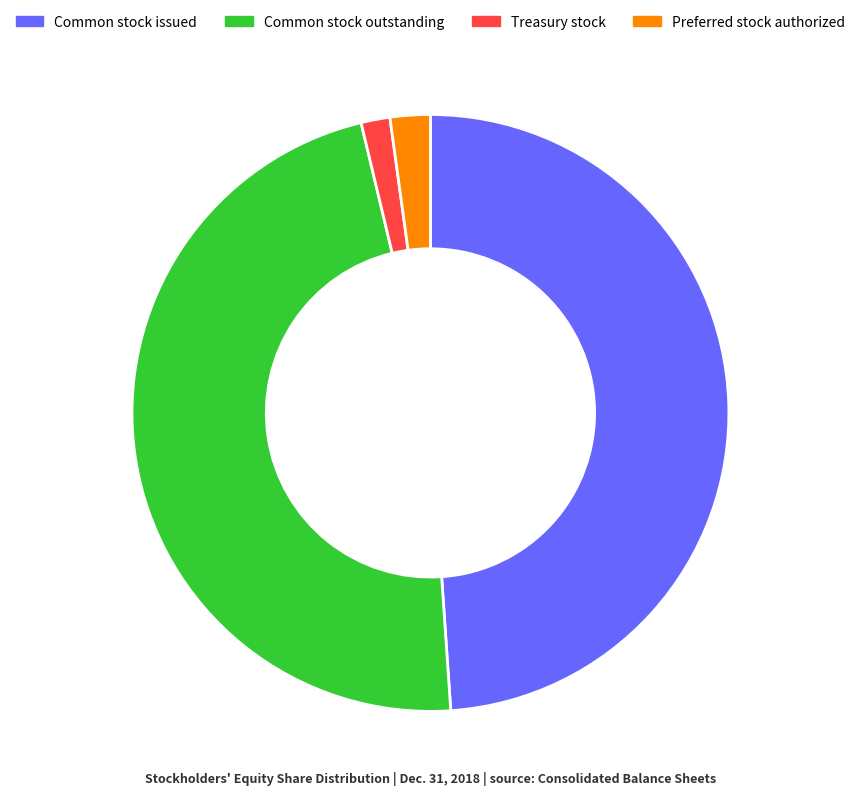

Does any single category account for the majority?

No